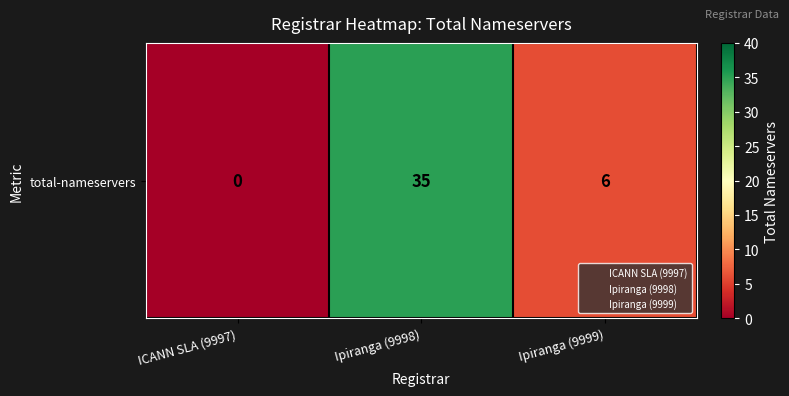

Reading left to right, extract all data points from this chart.

ICANN SLA (9997)=0	Ipiranga (9998)=35	Ipiranga (9999)=6